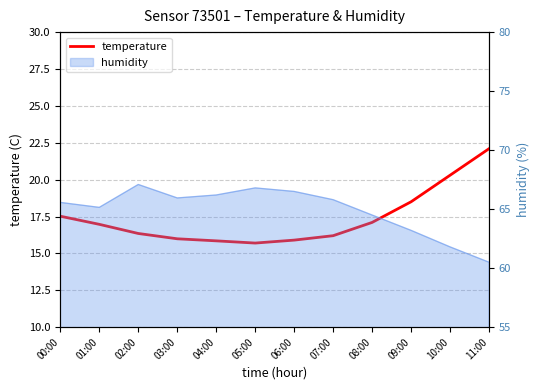

The chart shows a value of 10.7 at 06:00. True or false?

False